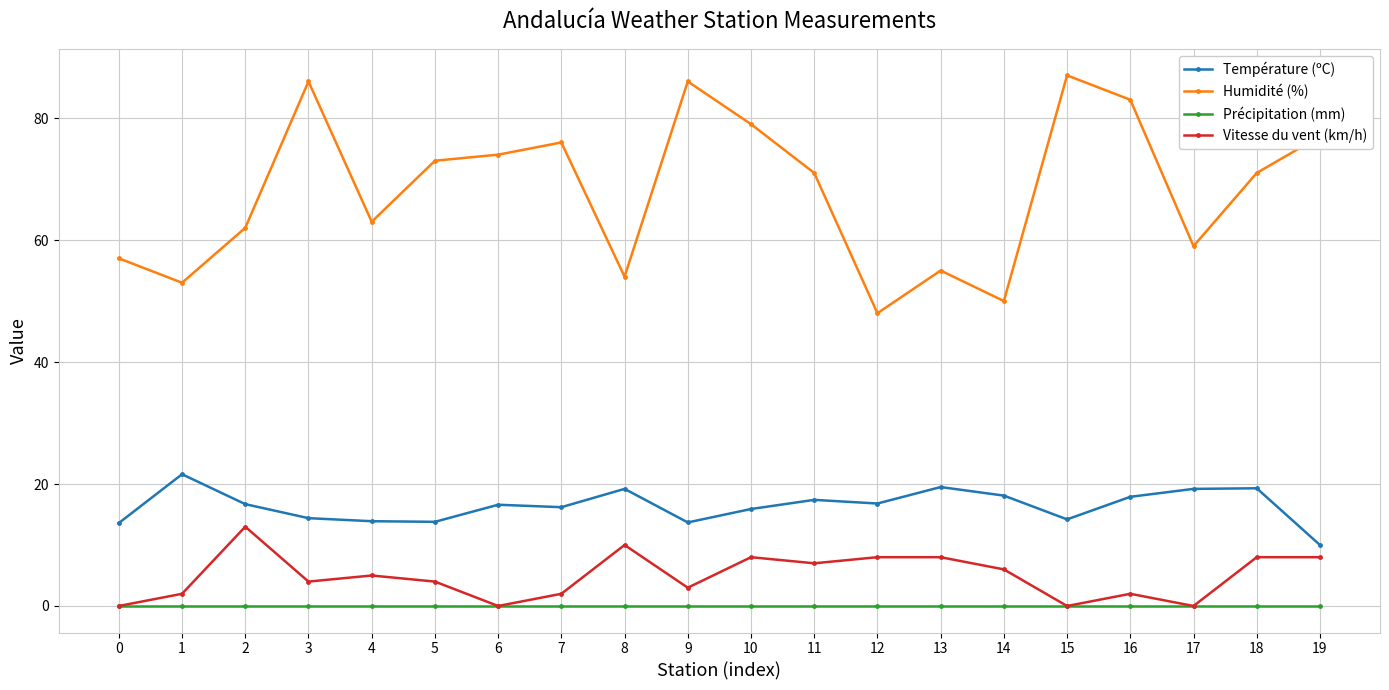

True or false: Précipitation (mm) has a value of 0.0 at 16.

True